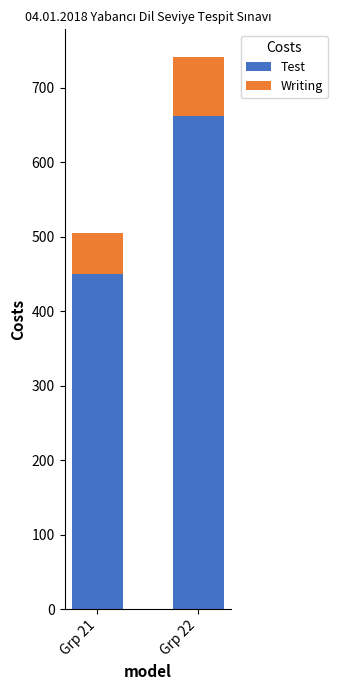

Where does the Test series first go above 662?

Grp 22